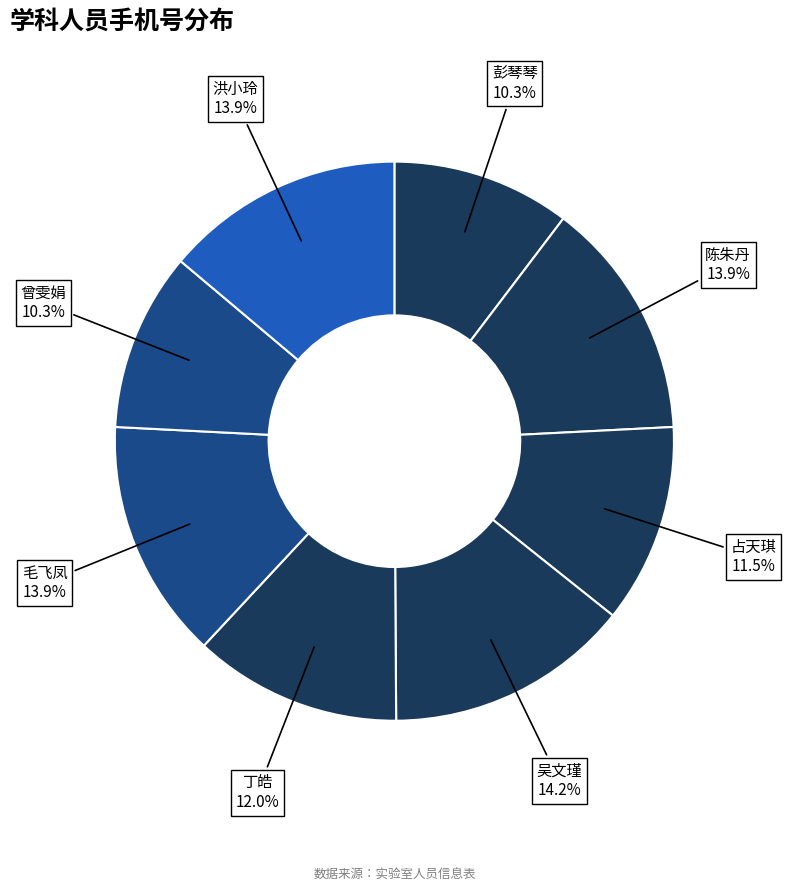

Is there a majority slice in this chart?

No